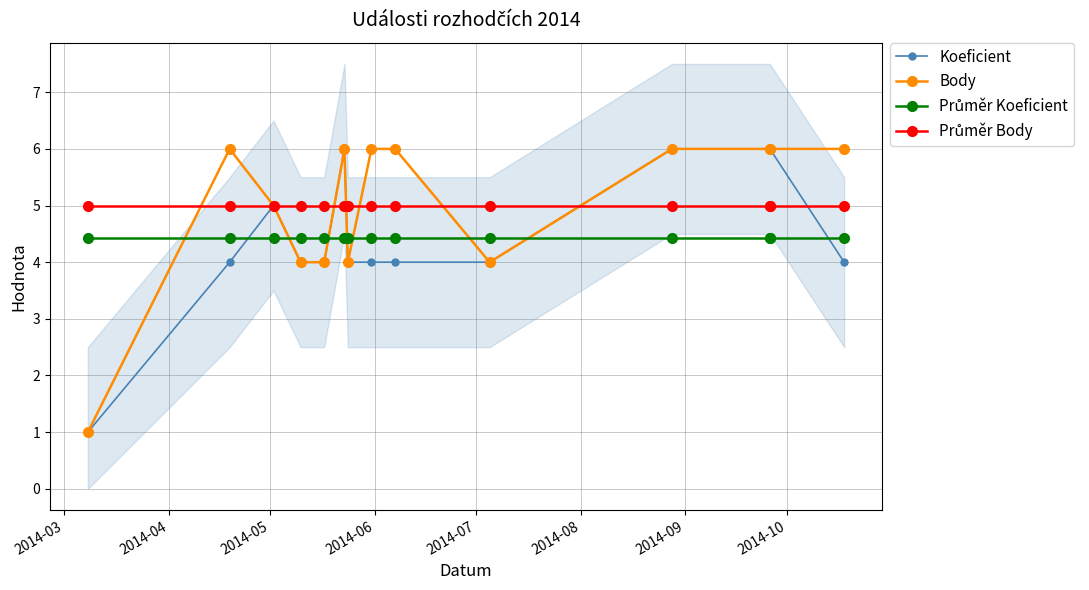

Which series ends up on top after the final intersection of Průměr Koeficient and Body?

Body